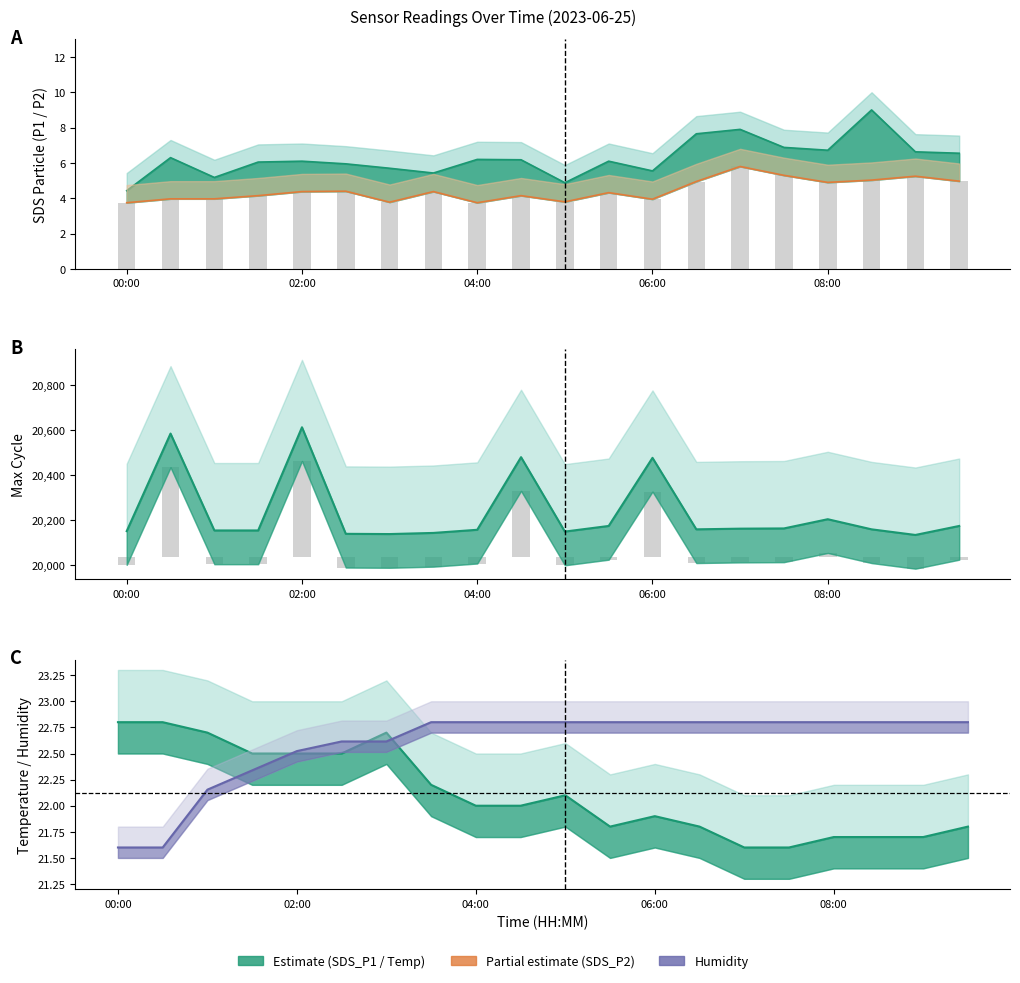

What is the approximate value of Max_cycle at 04:00?

20157.0